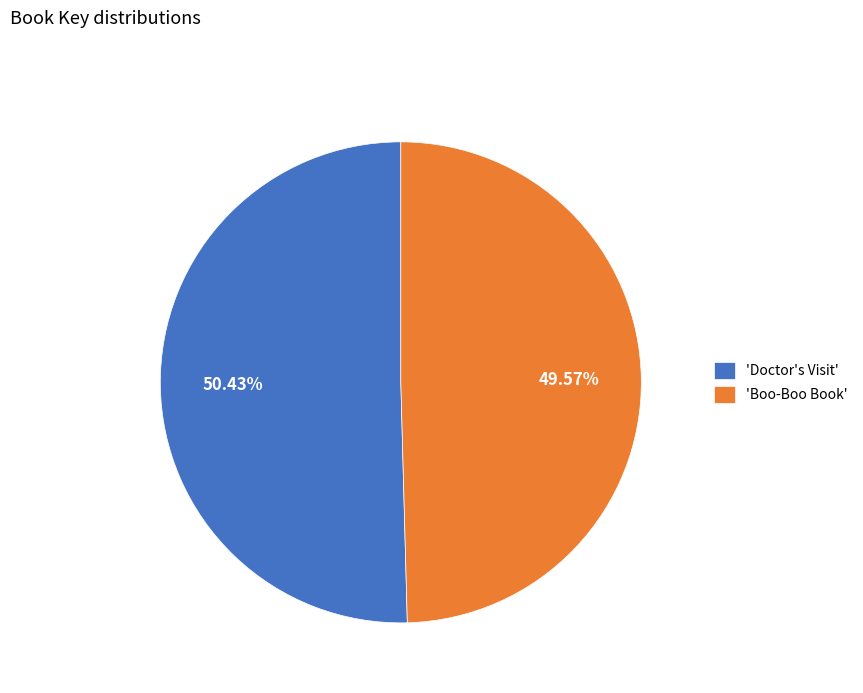

How many slices are in this pie chart?

2